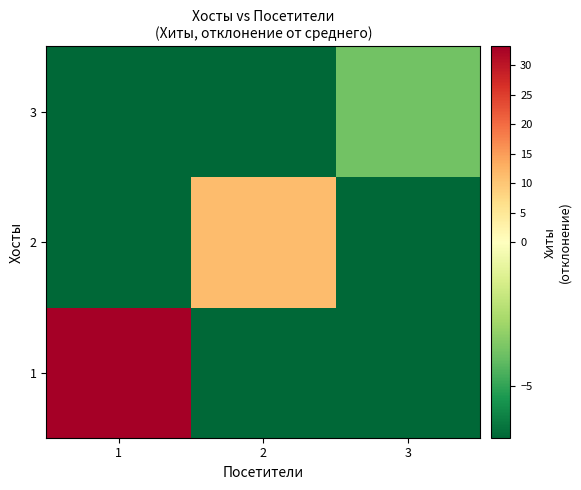

Which label corresponds to the smallest value in the chart?

2